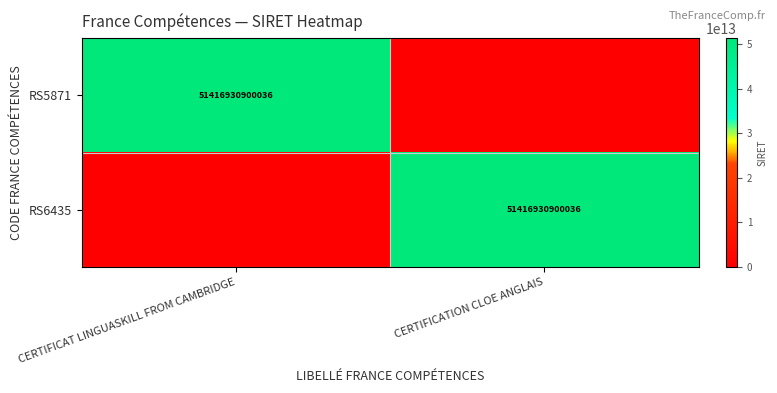

True or false: RS5871 has a value of 82210177661460 at CERTIFICAT LINGUASKILL FROM CAMBRIDGE.

False